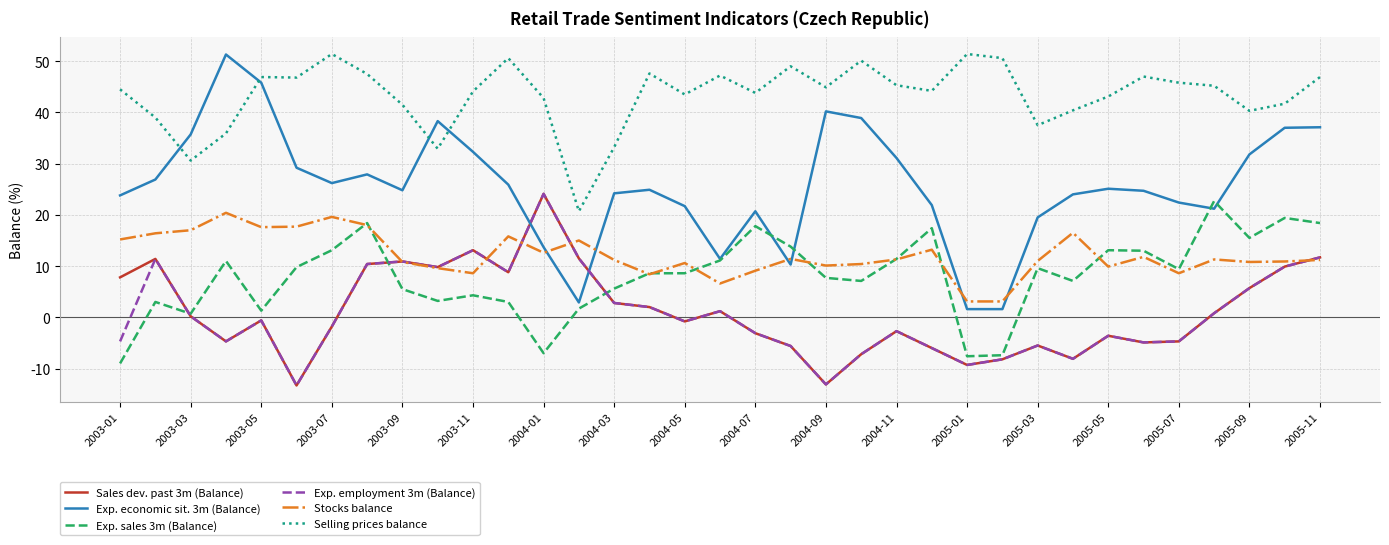

What is the minimum value shown in the chart?

-13.3